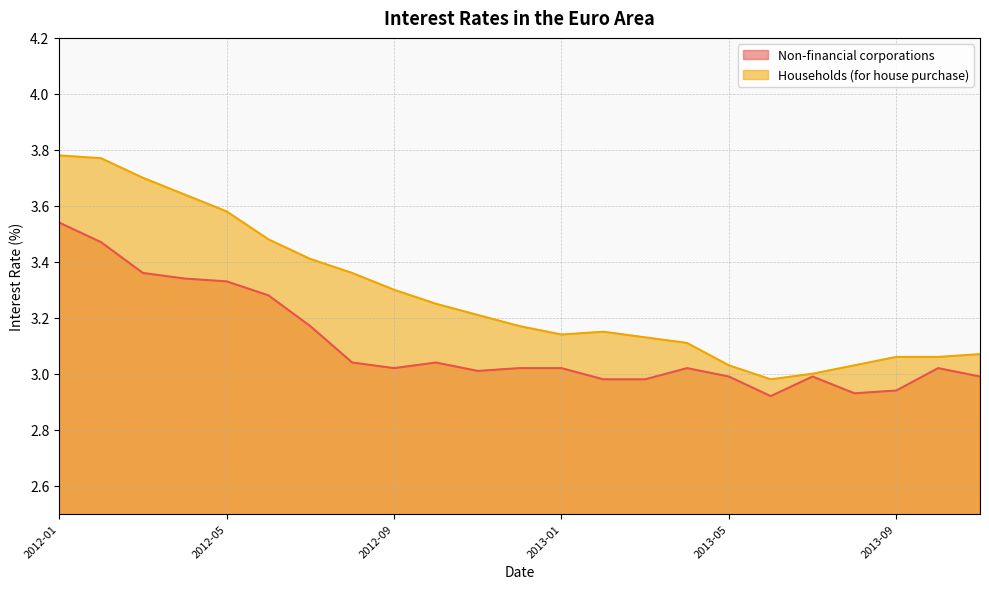

Reading left to right, list all the values displayed in this chart.

Non-financial corporations: 3.5	3.5	3.4	3.3	3.3	3.3	3.2	3.0	3.0	3.0	3.0	3.0	3.0	3.0	3.0	3.0	3.0	2.9	3.0	2.9	2.9	3.0	3.0
Households (for house purchase): 3.8	3.8	3.7	3.6	3.6	3.5	3.4	3.4	3.3	3.2	3.2	3.2	3.1	3.1	3.1	3.1	3.0	3.0	3.0	3.0	3.1	3.1	3.1